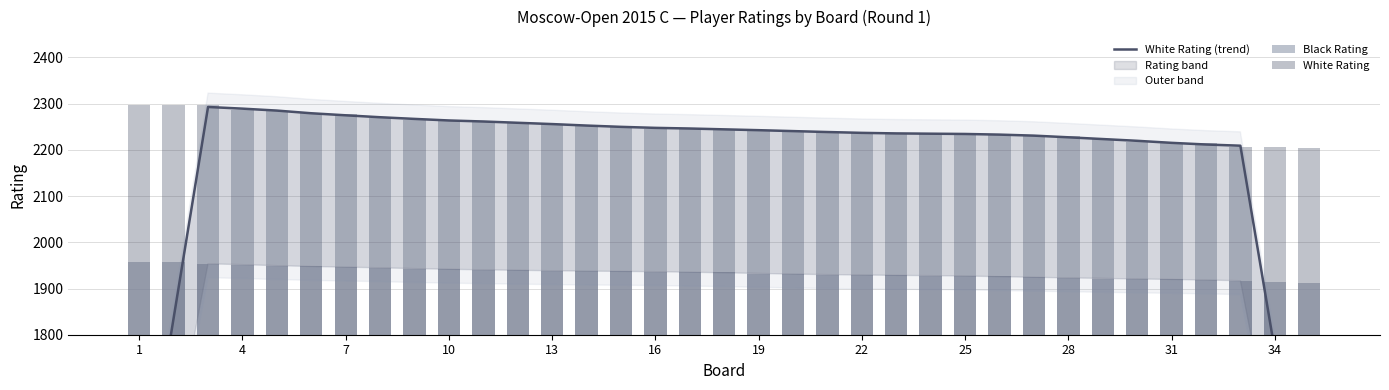

Reading left to right, list all the values displayed in this chart.

White Rating (trend): 1378.6	1836.0	2292.8	2289.2	2285.0	2279.2	2274.8	2270.6	2267.0	2263.6	2261.4	2258.6	2255.8	2252.6	2249.8	2247.6	2246.2	2244.4	2242.6	2240.6	2238.6	2236.8	2235.6	2235.0	2234.4	2233.0	2230.8	2227.2	2223.4	2219.6	2215.2	2211.6	2209.0	1766.0	1323.2
Black Rating: 1958.0	1957.0	1953.0	1950.0	1949.0	1949.0	1946.0	1944.0	1943.0	1942.0	1940.0	1939.0	1938.0	1938.0	1937.0	1936.0	1936.0	1935.0	1932.0	1931.0	1929.0	1929.0	1929.0	1928.0	1927.0	1926.0	1925.0	1922.0	1921.0	1921.0	1920.0	1919.0	1917.0	1915.0	1913.0
White Rating: 2298.0	2298.0	2297.0	2287.0	2284.0	2280.0	2277.0	2268.0	2265.0	2263.0	2262.0	2260.0	2257.0	2251.0	2249.0	2246.0	2246.0	2246.0	2244.0	2240.0	2237.0	2236.0	2236.0	2235.0	2234.0	2234.0	2233.0	2229.0	2224.0	2216.0	2215.0	2214.0	2207.0	2206.0	2203.0